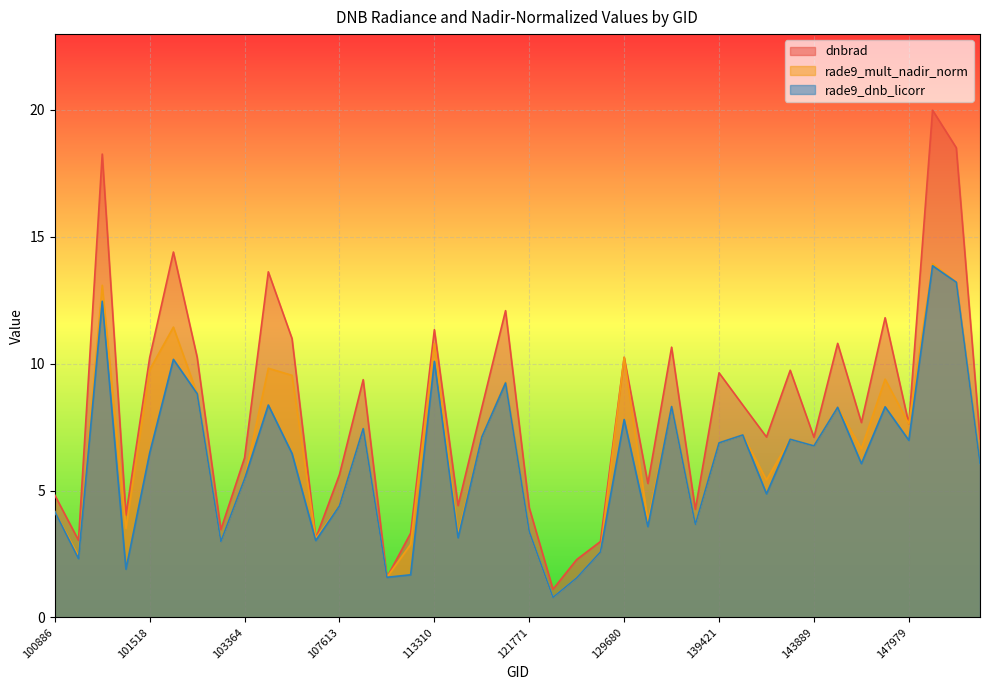

True or false: dnbrad and rade9_dnb_licorr intersect in this chart.

False